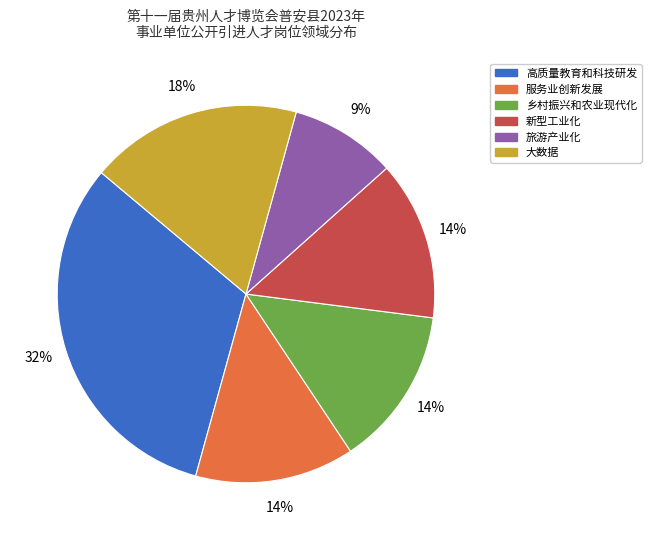

Is there a majority slice in this chart?

No